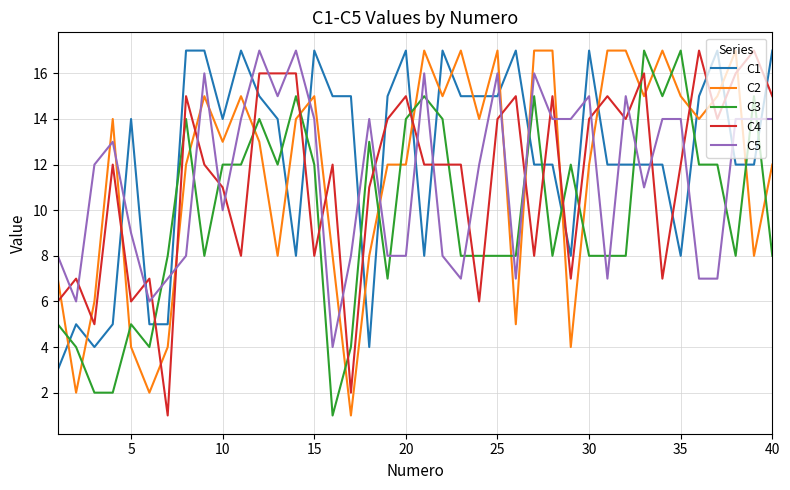

How many times do C5 and C2 cross each other?

14